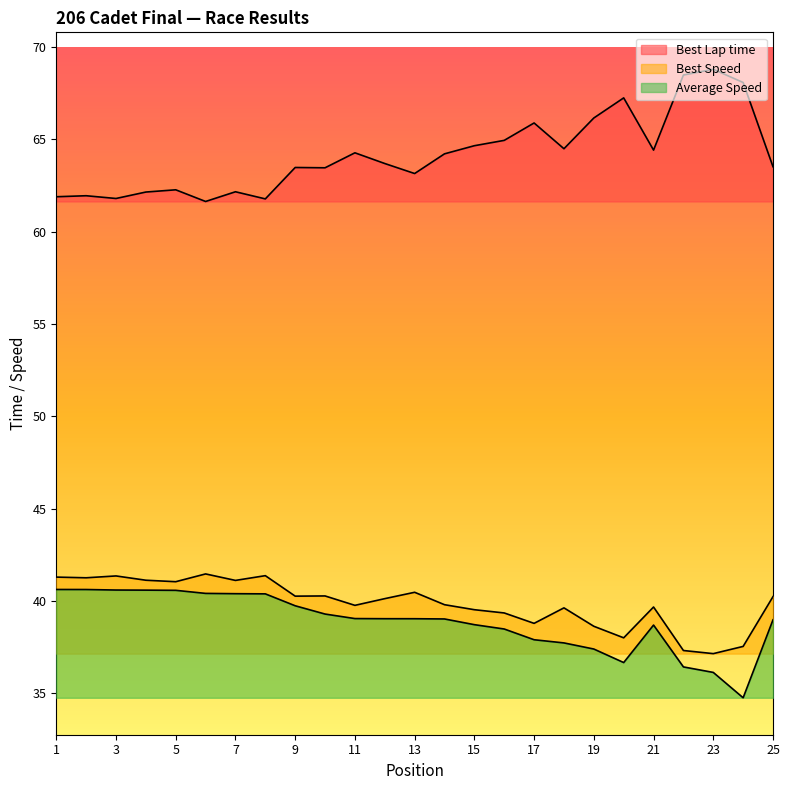

True or false: Best Speed and Average Speed intersect in this chart.

False